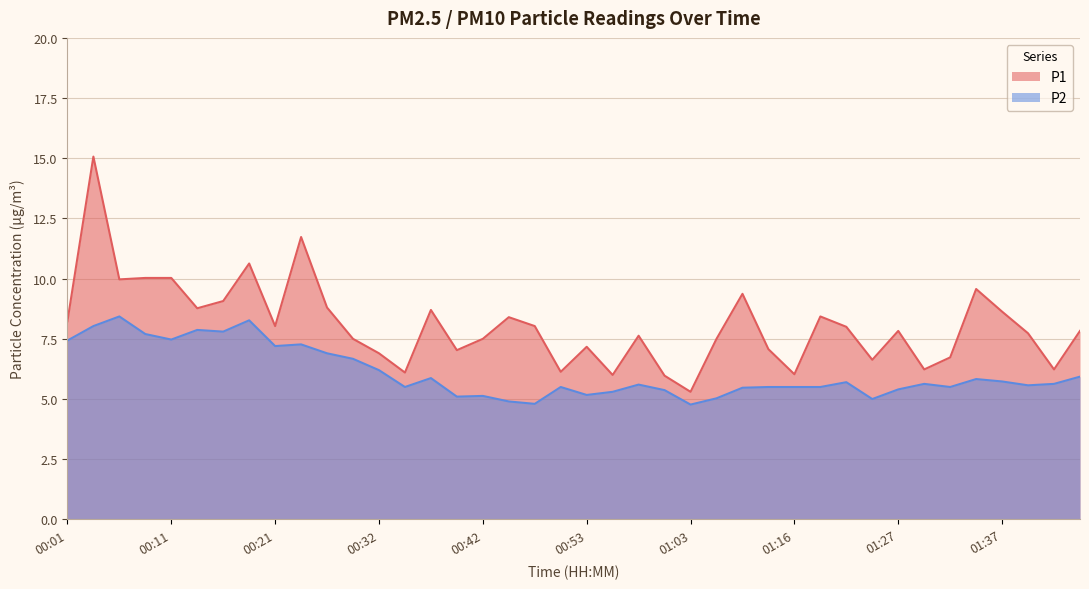

Which series has the widest spread of values?

P1